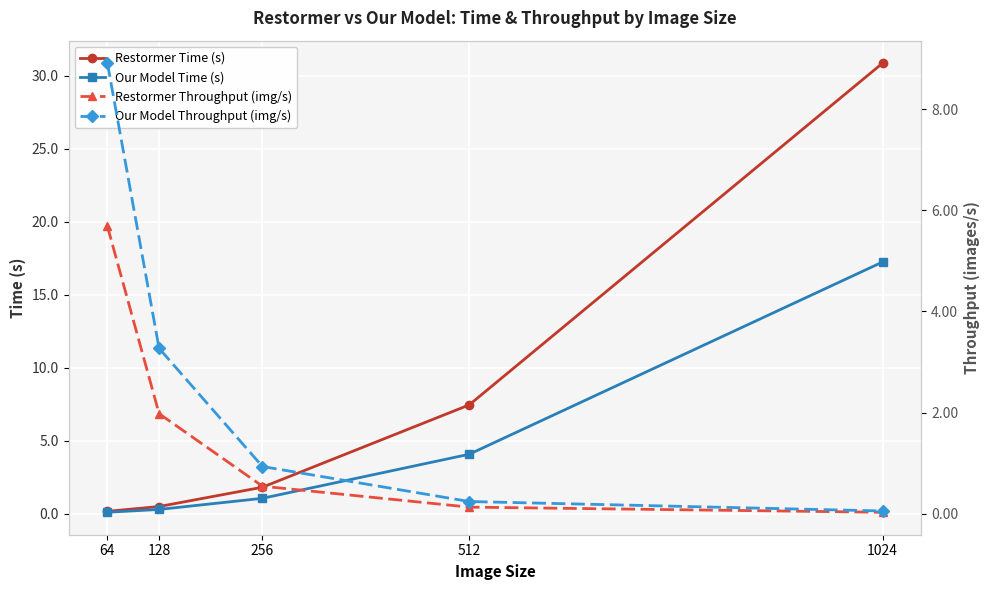

Which series changed the most between 64 and 128?

Our Model Throughput (img/s)